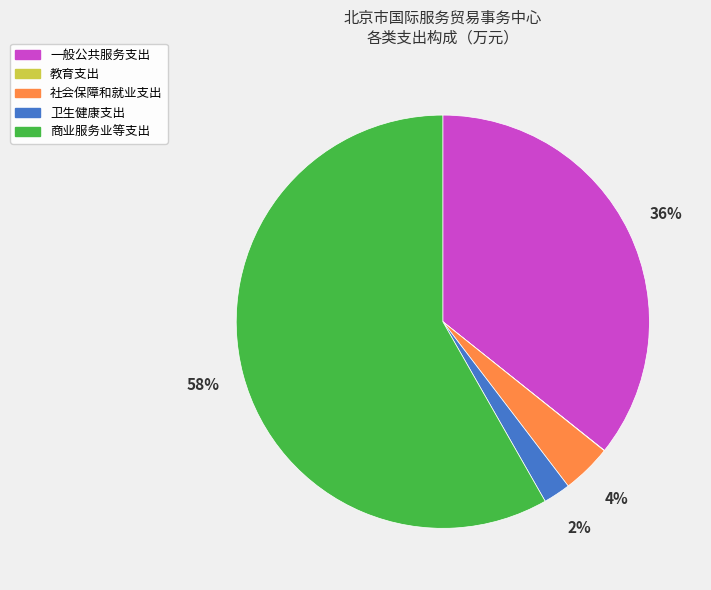

To the nearest percent, what portion does 卫生健康支出 represent?

2%